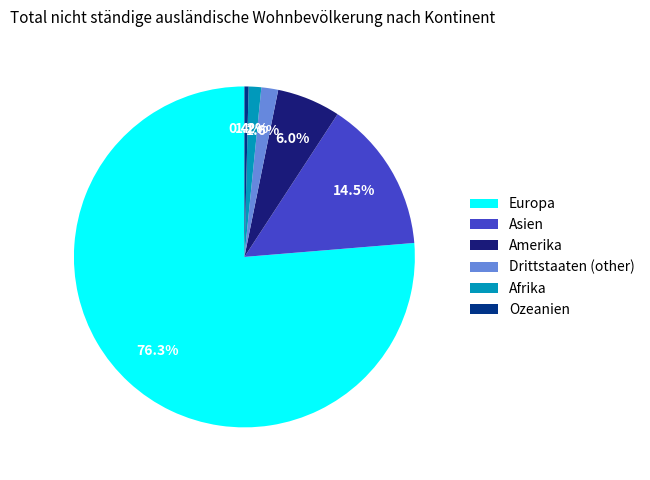

What is the largest slice in the pie chart?

Europa